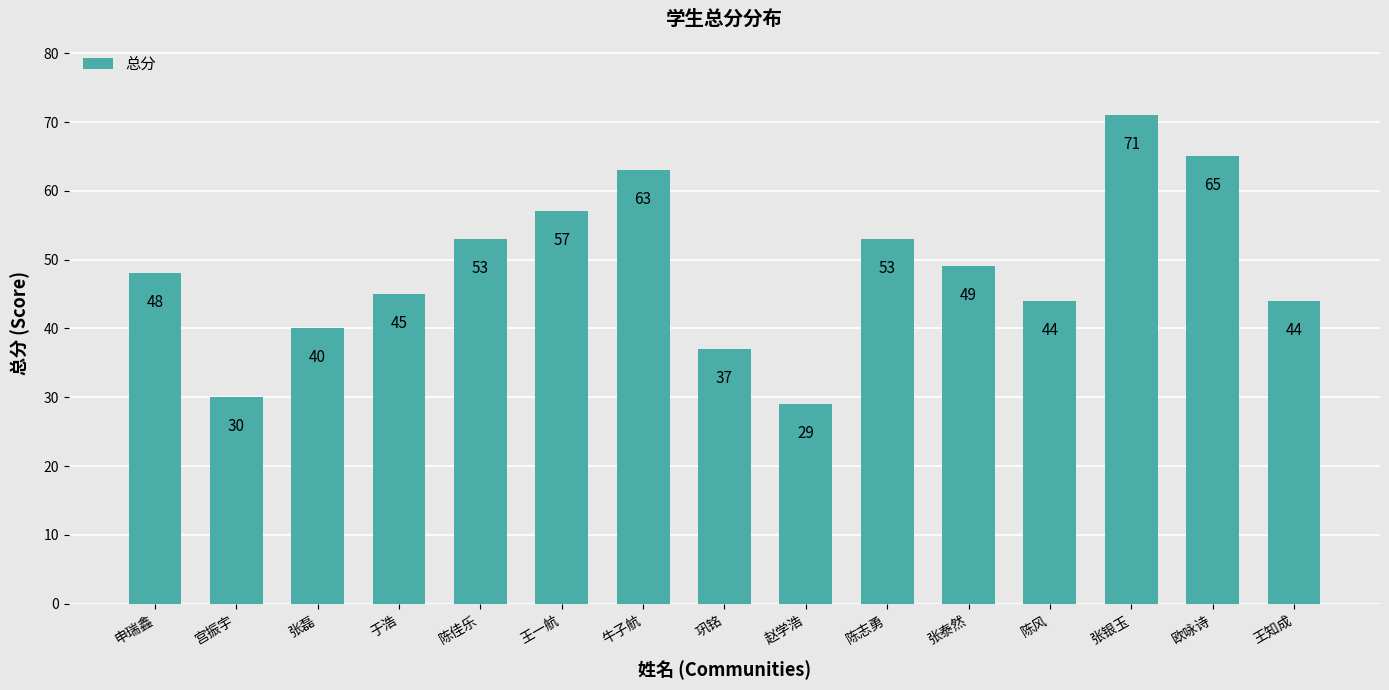

What is the minimum value shown in the chart?

29